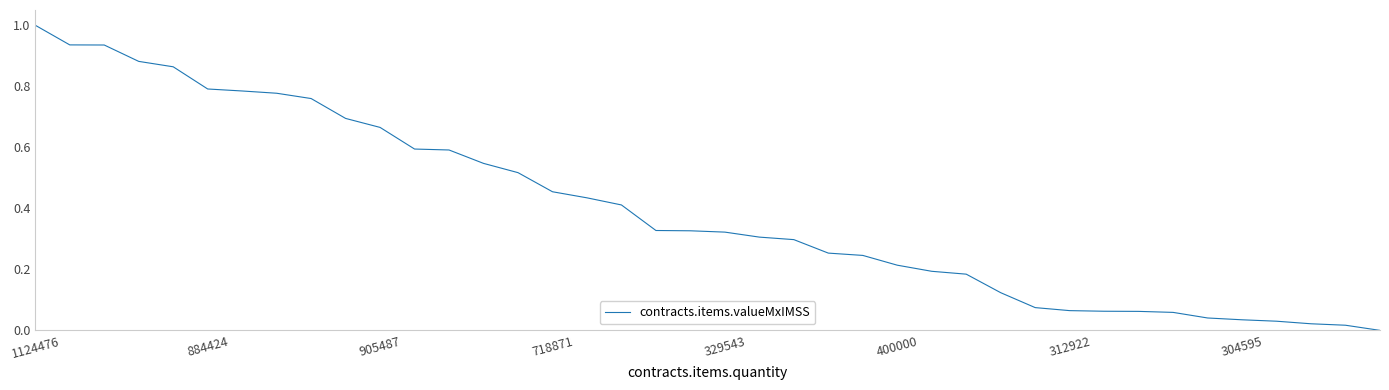

What is the maximum value shown in the chart?

1.0